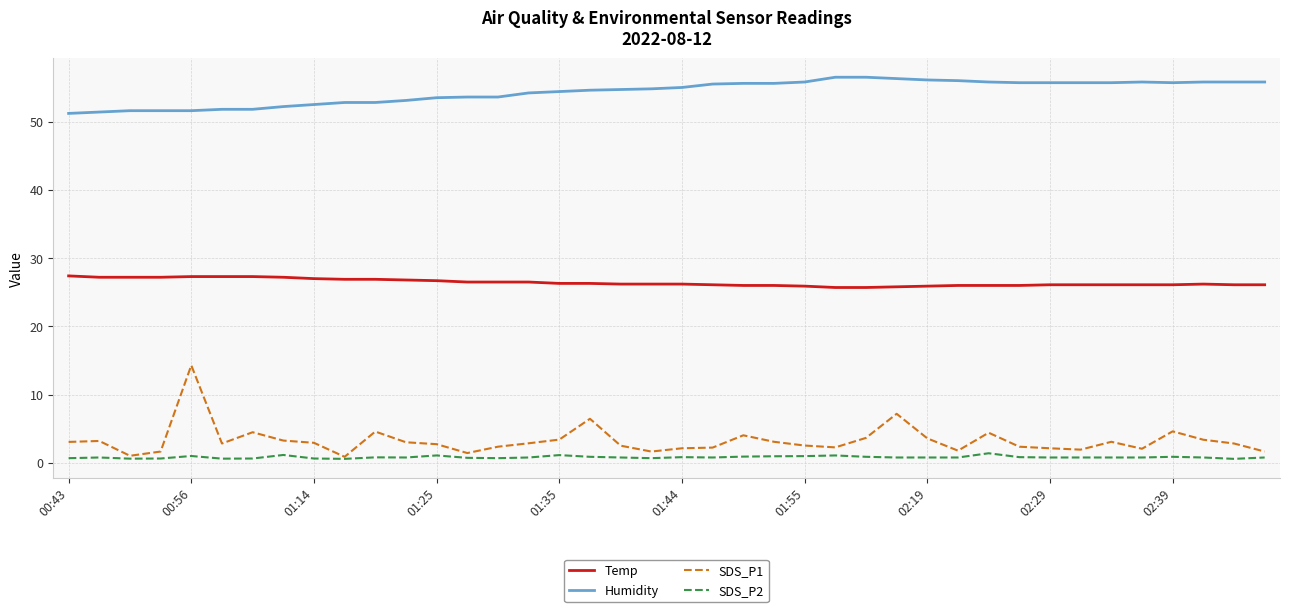

Which series has the widest spread of values?

SDS_P1